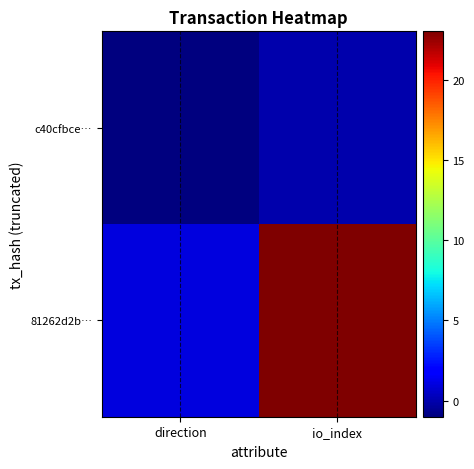

Between direction and io_index, which is larger?

io_index